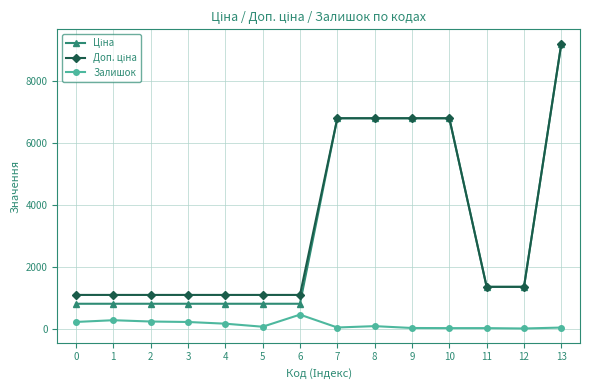

At which category is the sum across all series the highest?

13